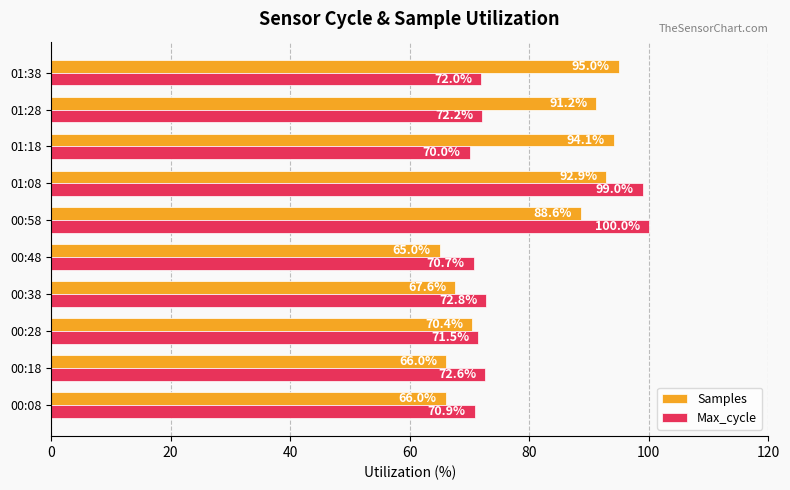

What is the spread (max minus min) of values at 00:38?

5.2